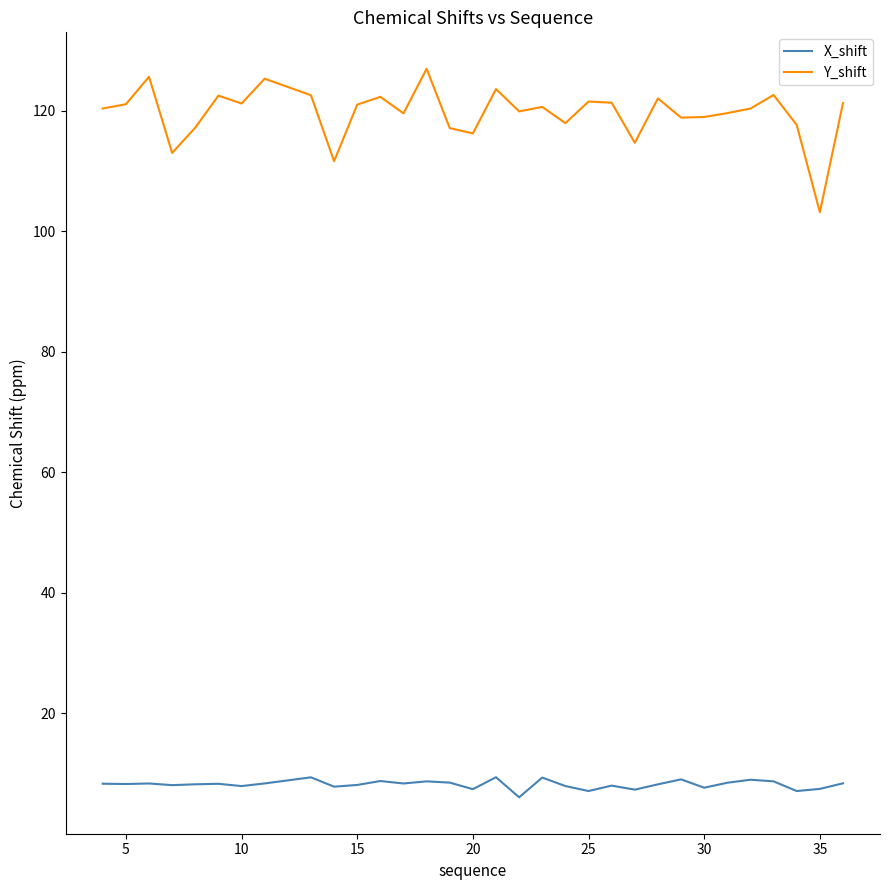

What is the sum of all X_shift values?

262.6